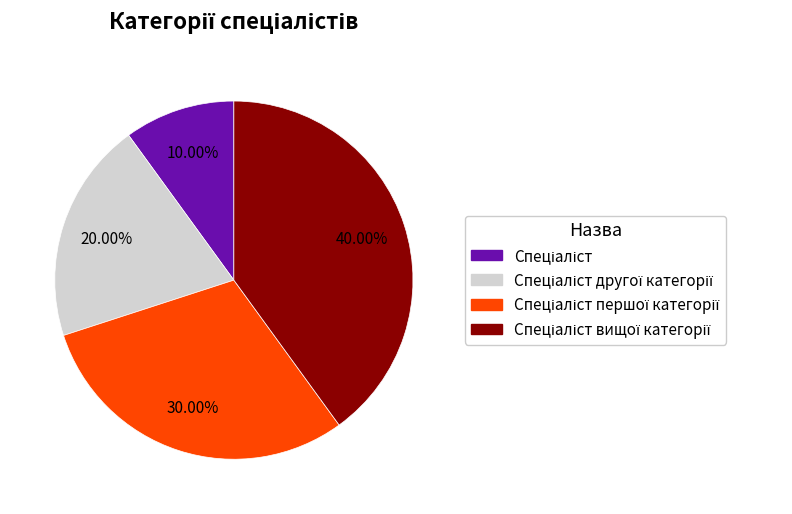

Is there a majority slice in this chart?

No